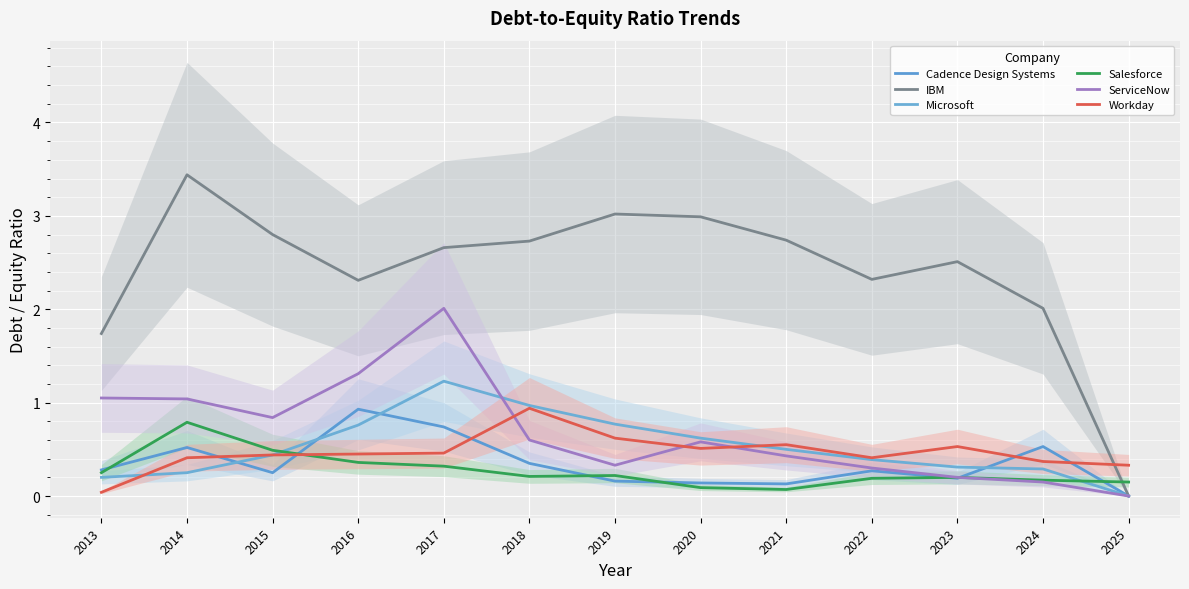

Which has a higher value, 2025 or 2018?

2018